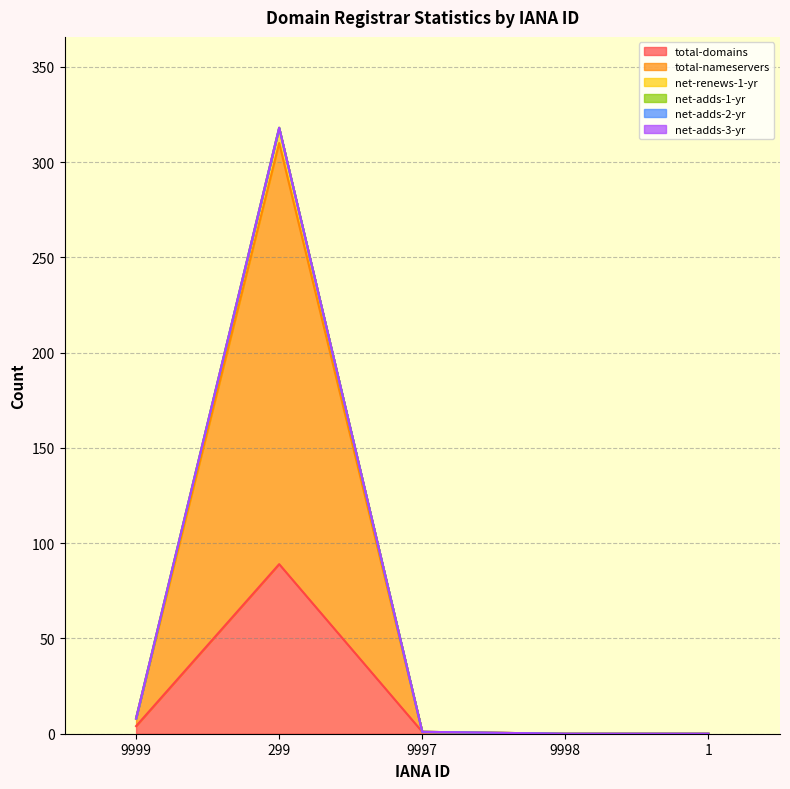

Where is net-renews-1-yr nearest to the value 159?

9999